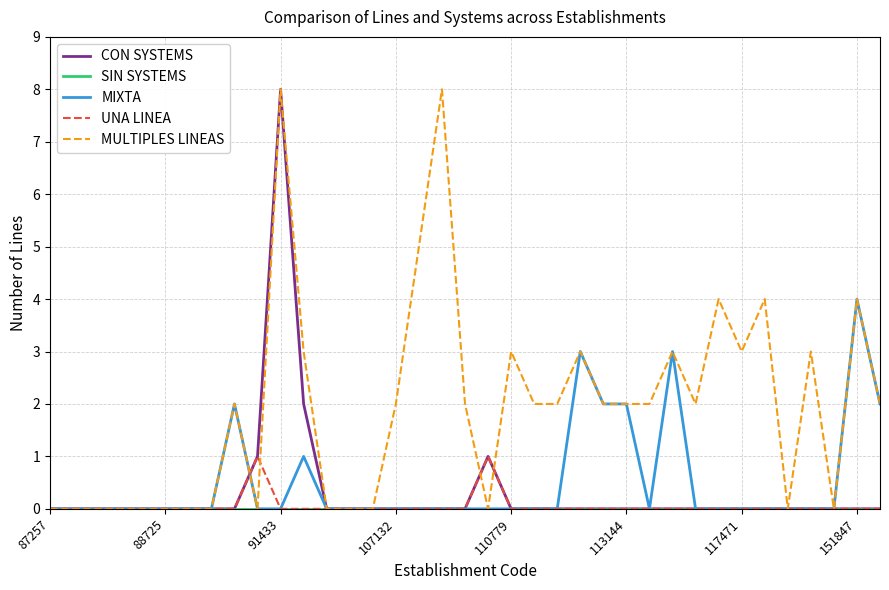

What is the maximum value shown in the chart?

8